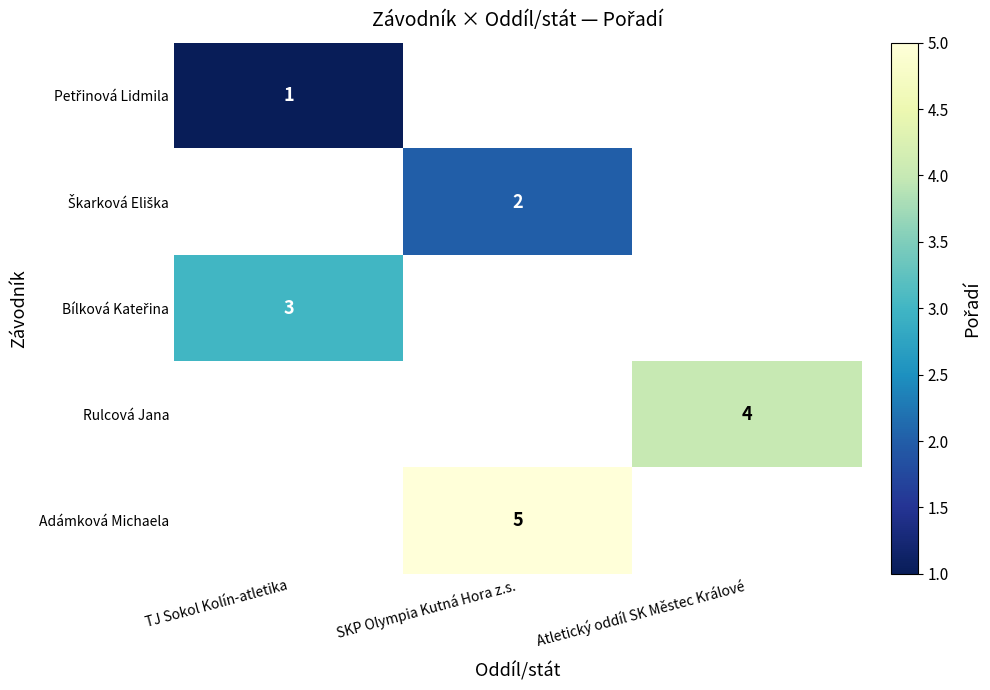

How many categories are shown in the chart?

3